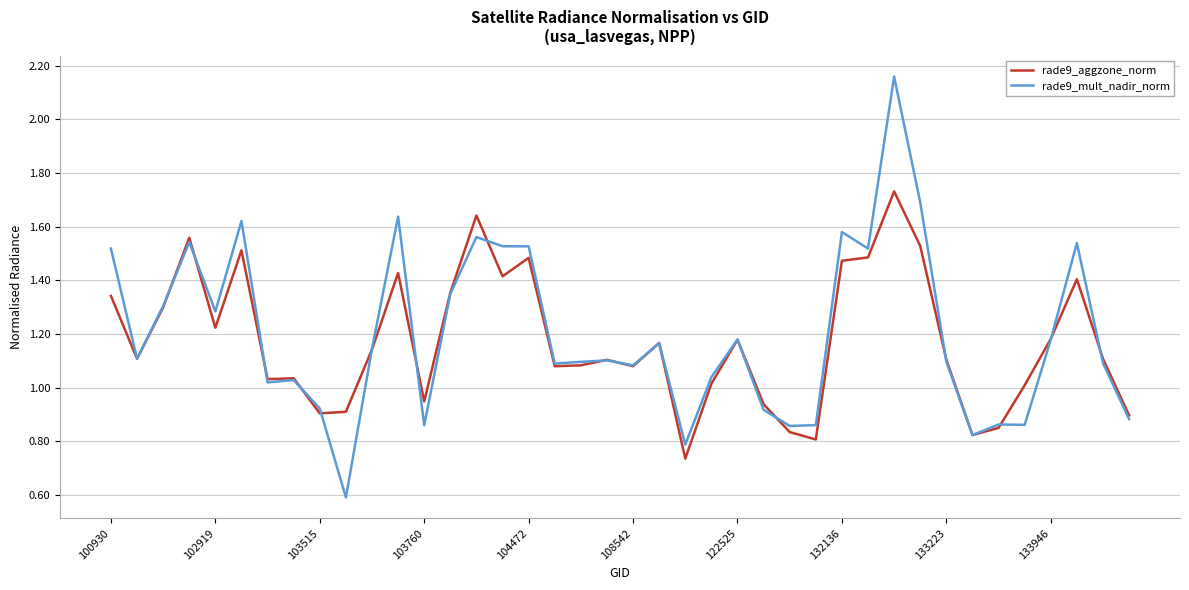

Which series has the largest range (max minus min)?

rade9_mult_nadir_norm